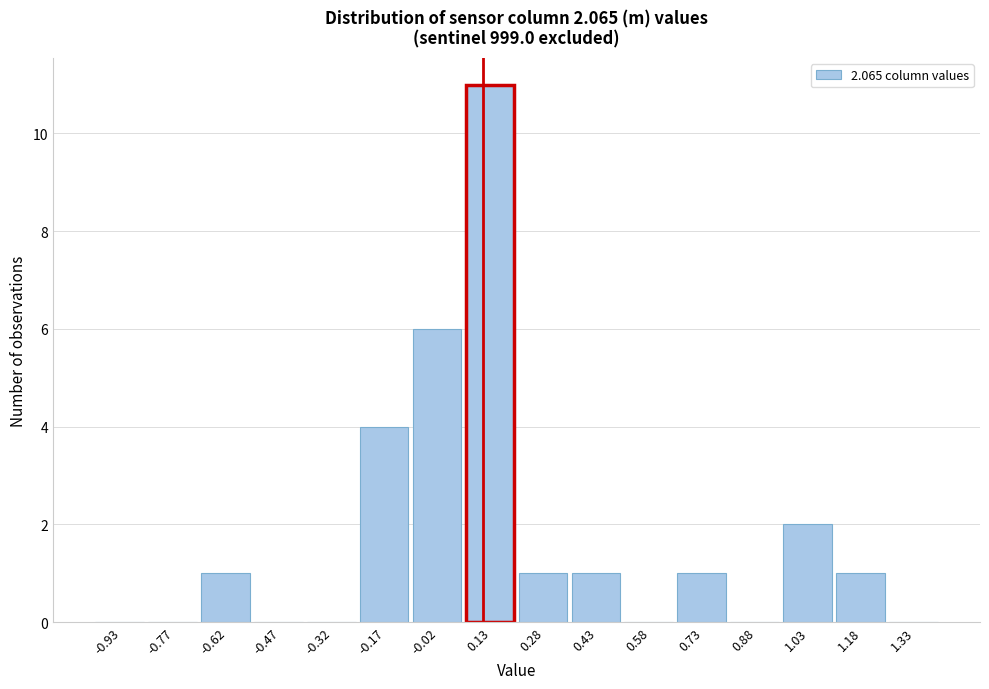

Which range on the x-axis has the tallest bar?

0.05 to 0.20